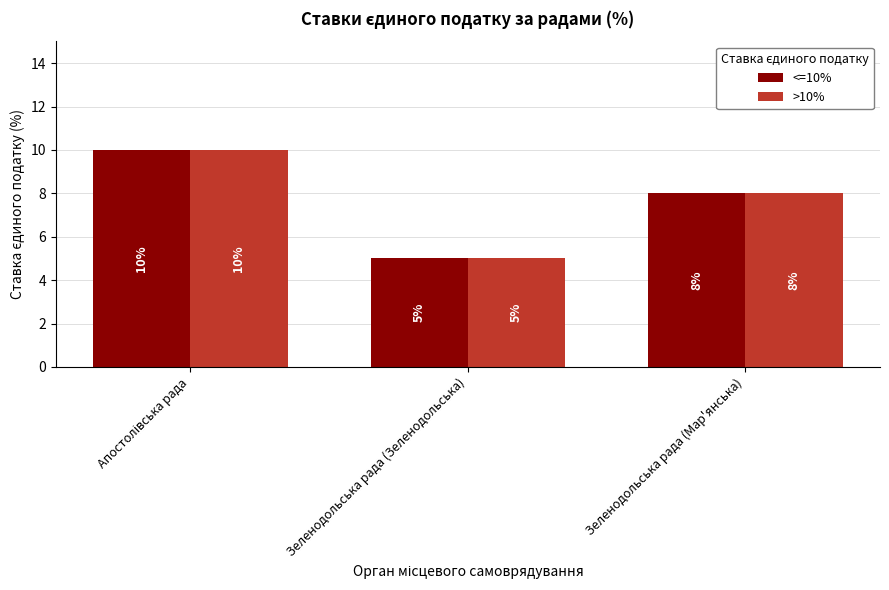

How many series are shown in this chart?

2